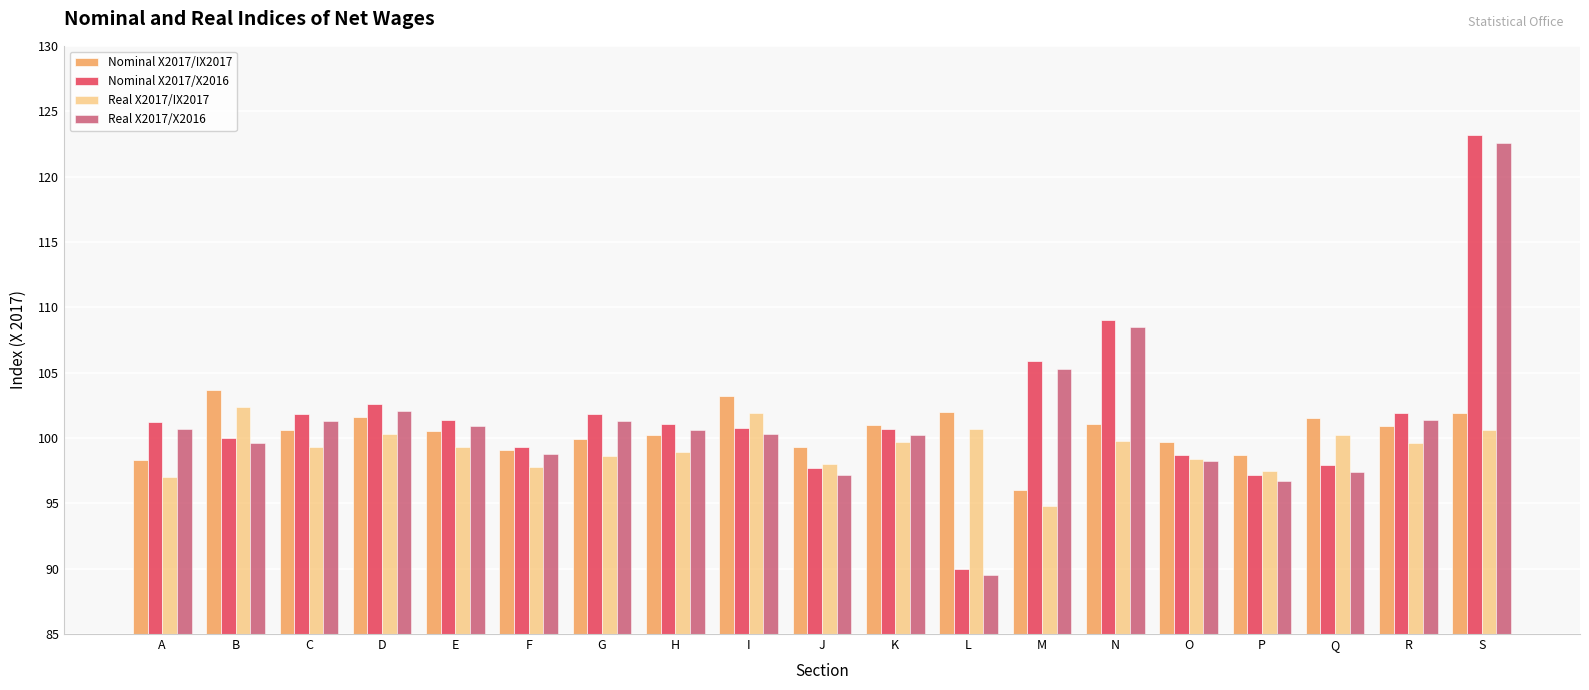

At which label does Nominal X2017/X2016 first exceed 101?

A